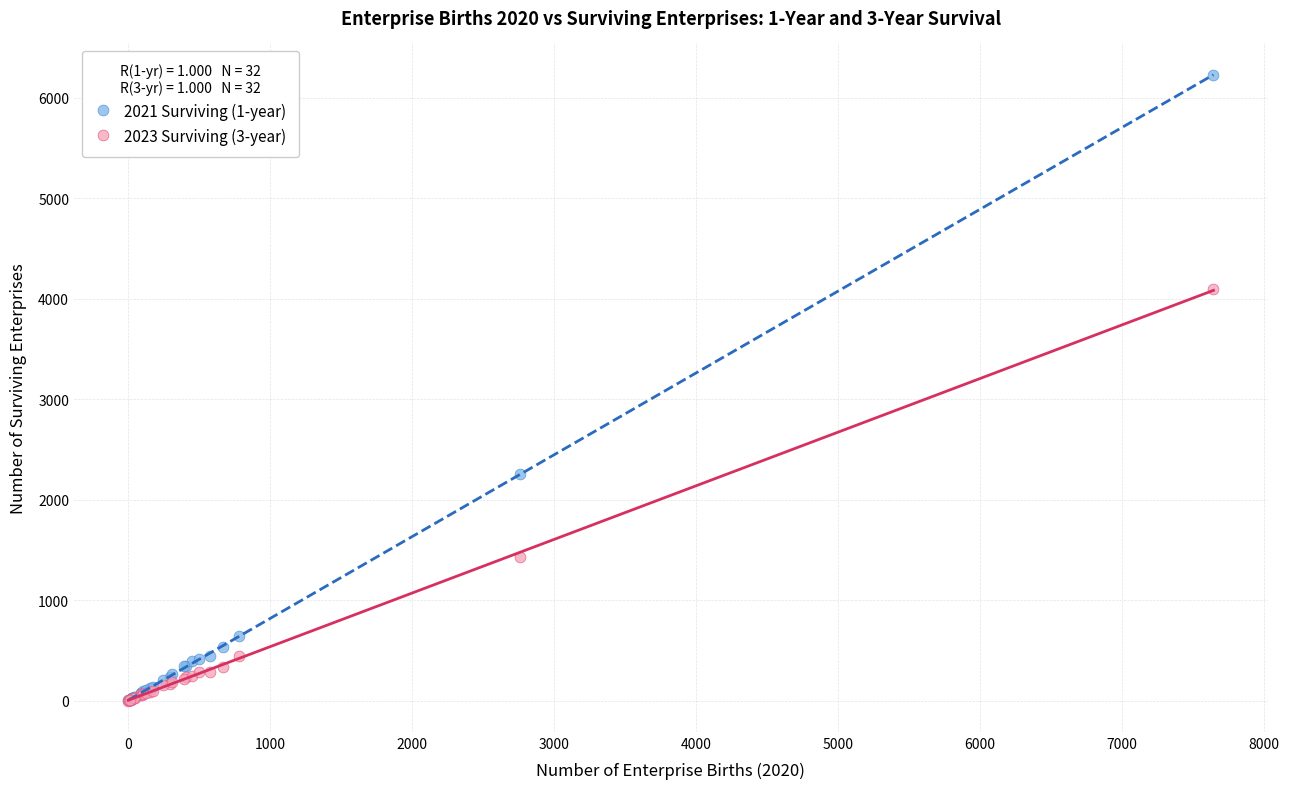

Across all series, what Y value is closest to 3114?

2254